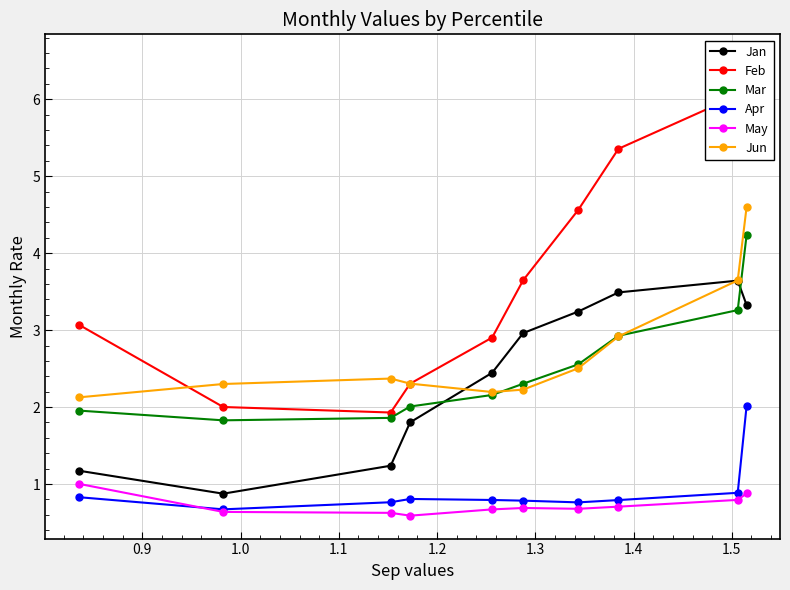

What is the value of the Mar point at the 9th from the left?

3.3